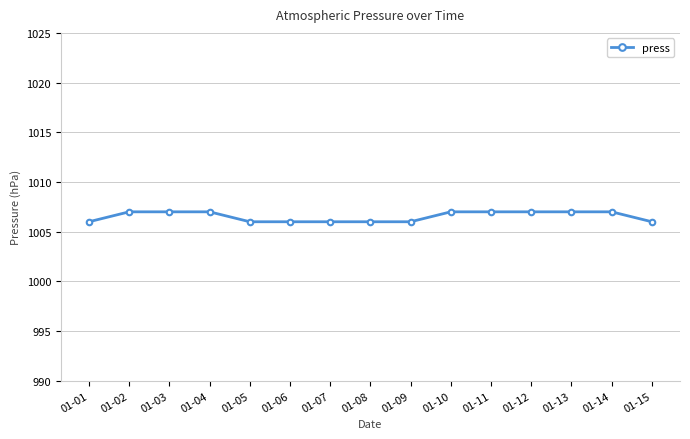

Approximately how many times larger is the value at 01-08 compared to 01-11?

1.0